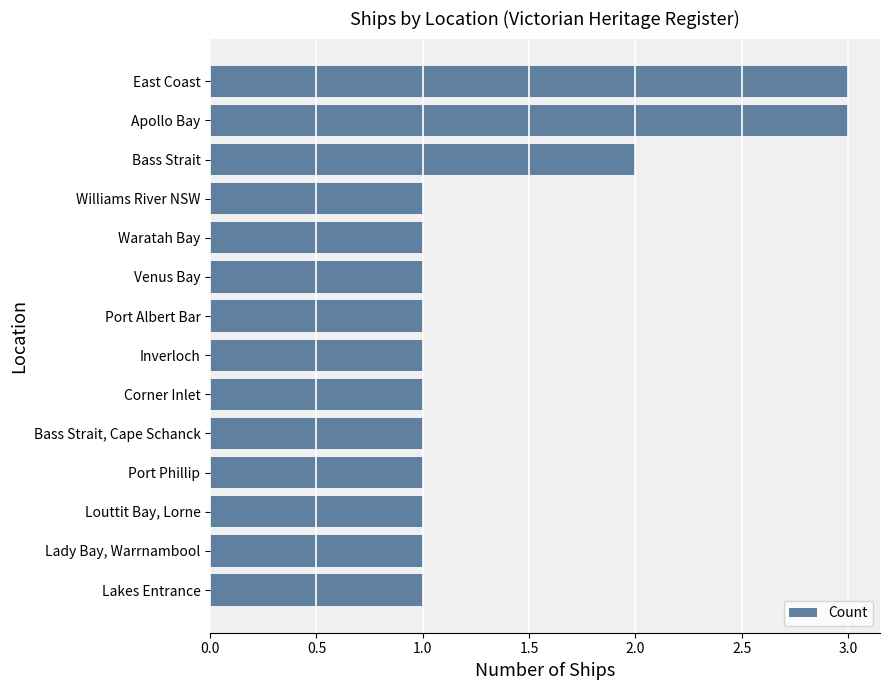

What is the ratio of the value at Bass Strait, Cape Schanck to the value at Lady Bay, Warrnambool?

1.0